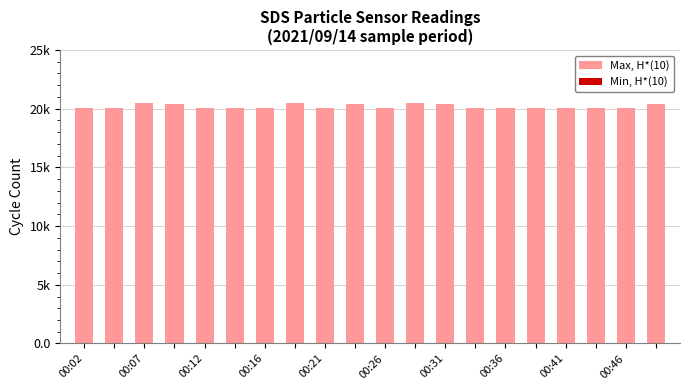

Is the value of Min, H*(10) at 00:46 greater than the value of Max, H*(10) at 10?

No